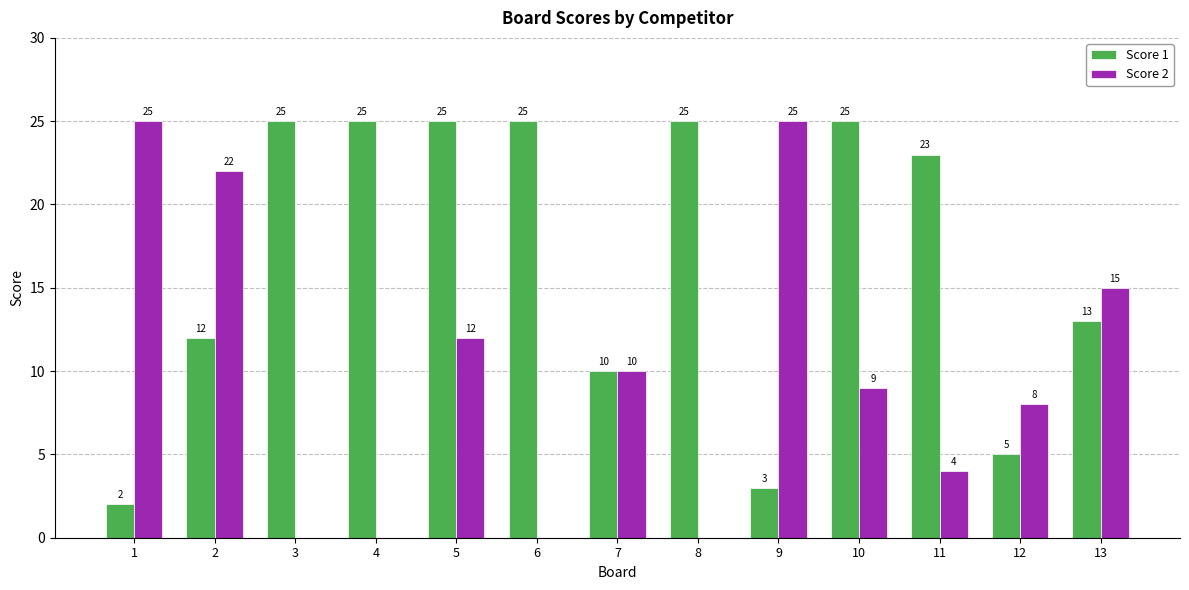

At which category is the sum across all series the highest?

5